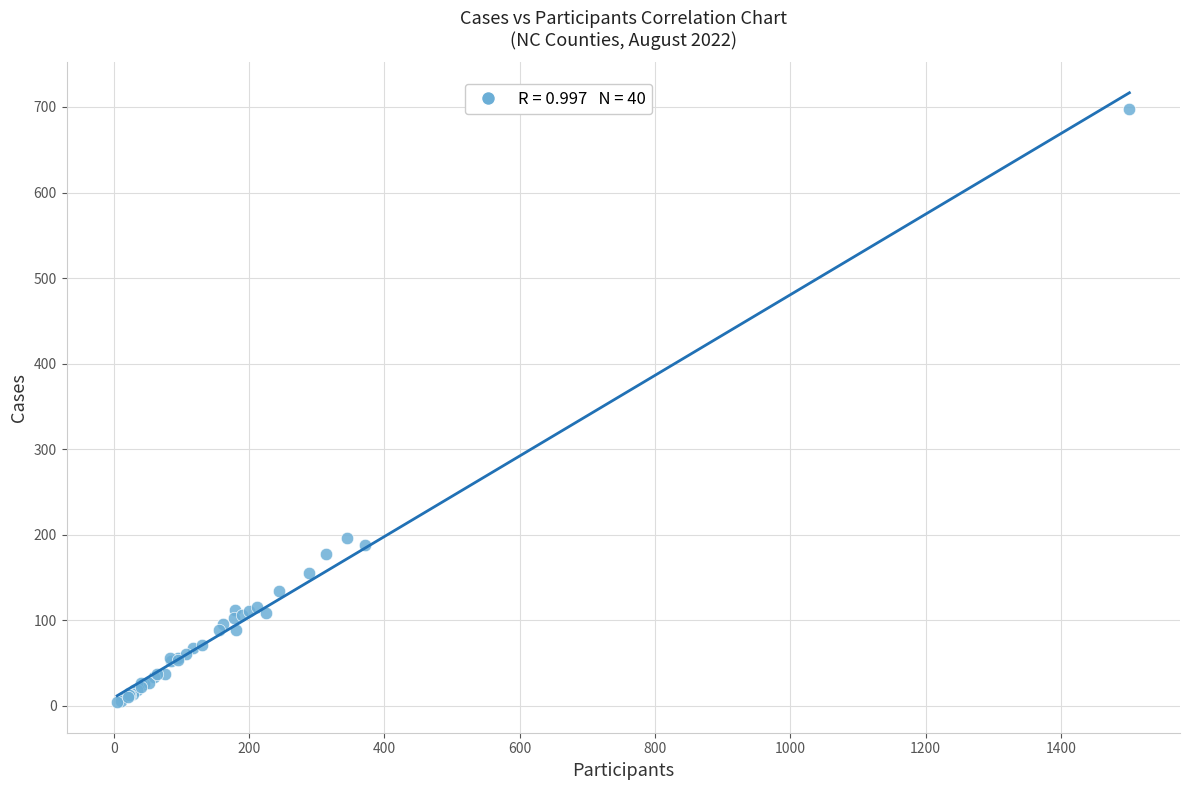

What Y value in the scatter plot is closest to 351?

196